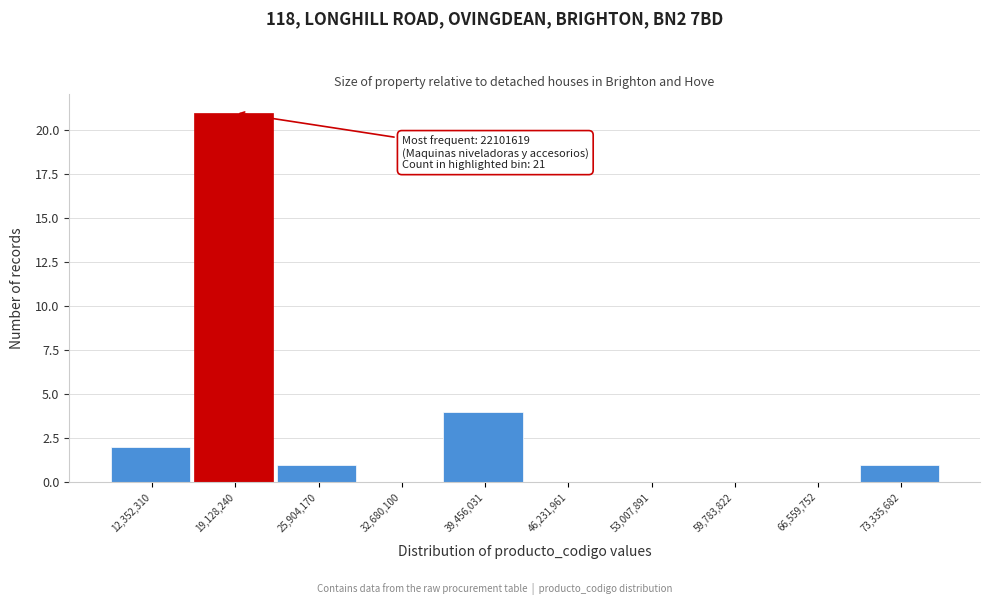

Reading left to right, list all the values displayed in this chart.

12,352,310=2	19,128,240=21	25,904,170=1	32,680,100=0	39,456,031=4	46,231,961=0	53,007,891=0	59,783,822=0	66,559,752=0	73,335,682=1